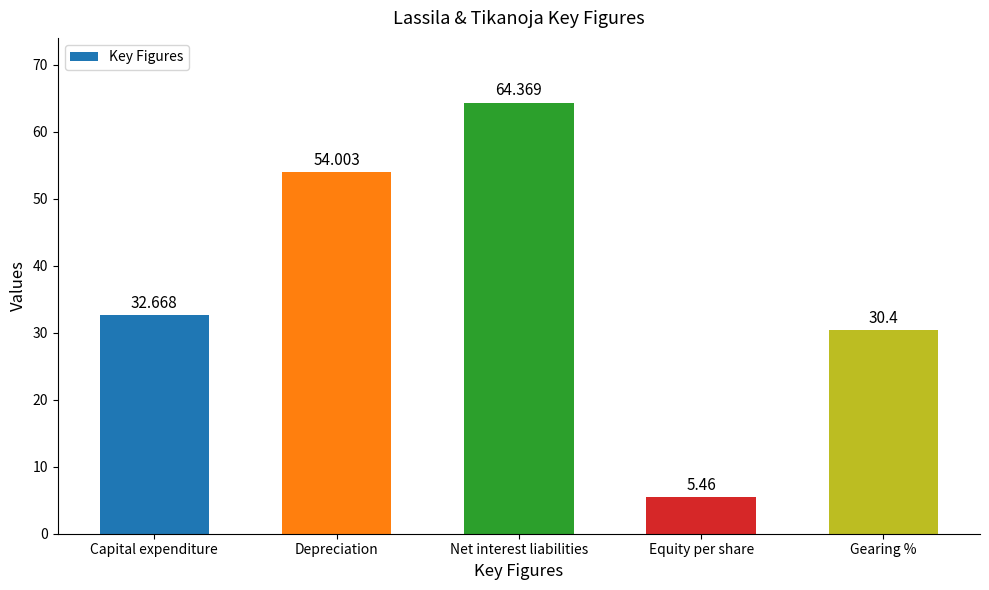

What is the label of the 3rd bar from the right?

Net interest liabilities